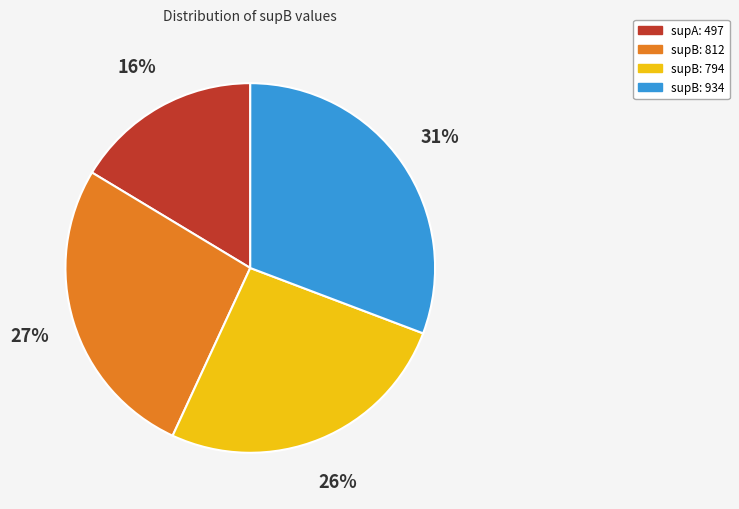

Is there any slice that represents more than half of the pie?

No